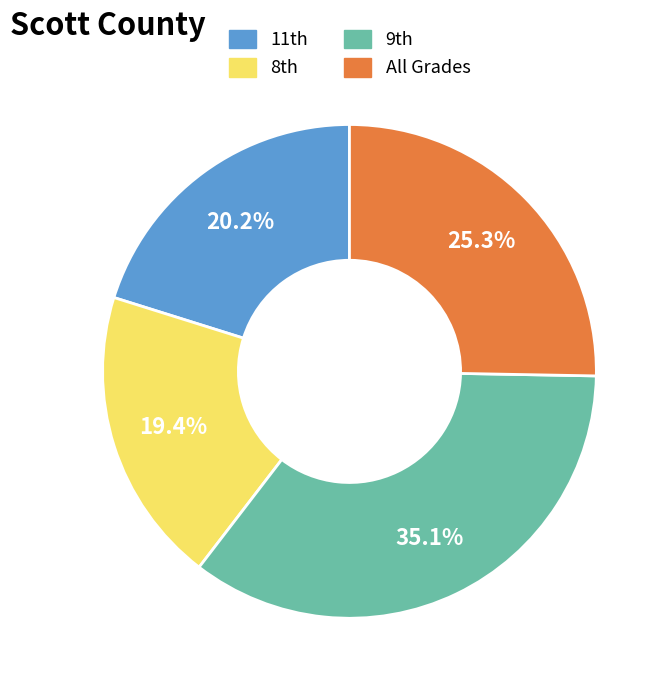

How many segments does this pie chart have?

4